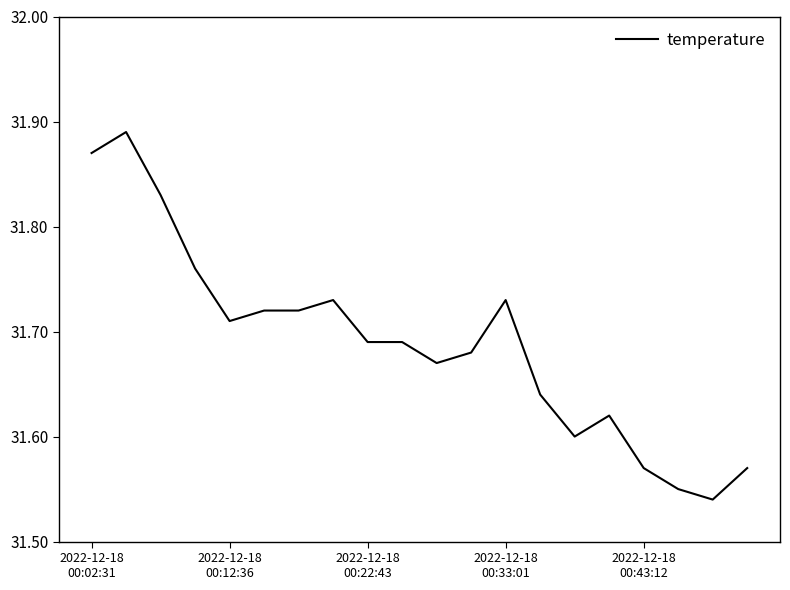

Does the chart display data point markers on the line(s)?

No